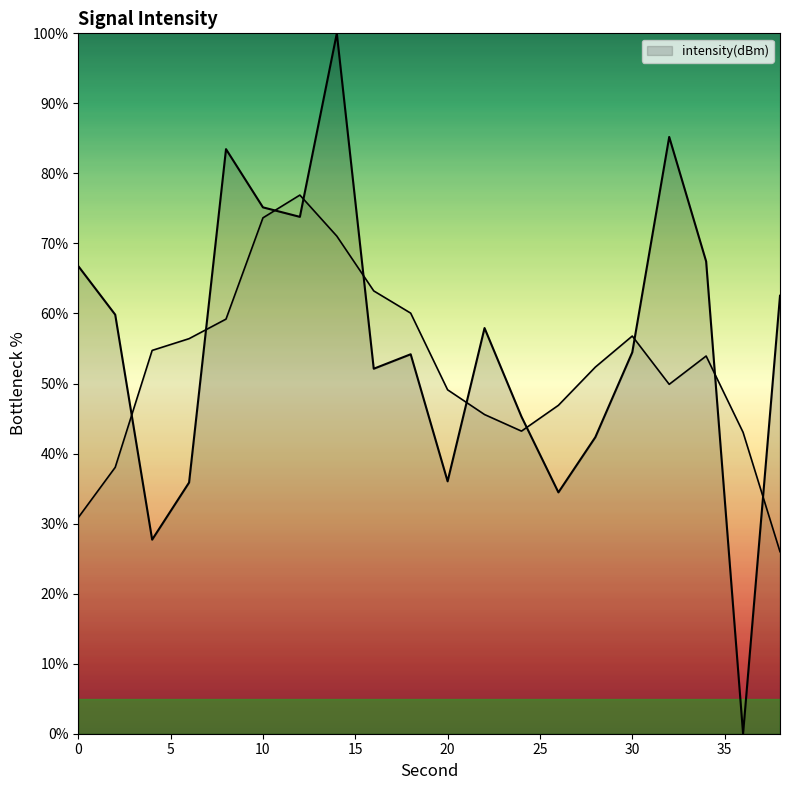

Does the chart display data point markers on the line(s)?

No